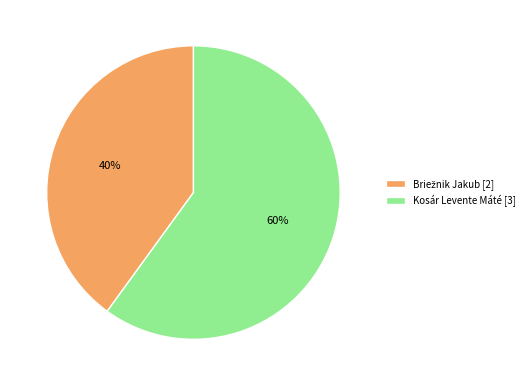

Count the number of slices in the pie.

2